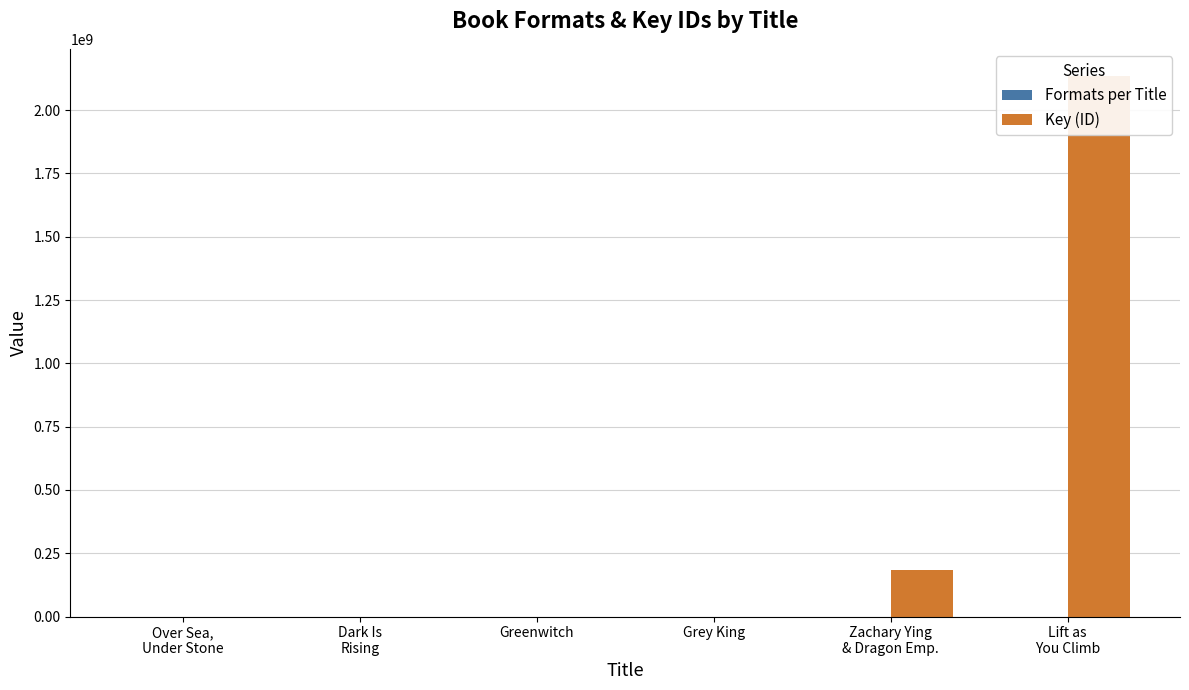

What position from the right is Dark Is
Rising?

5